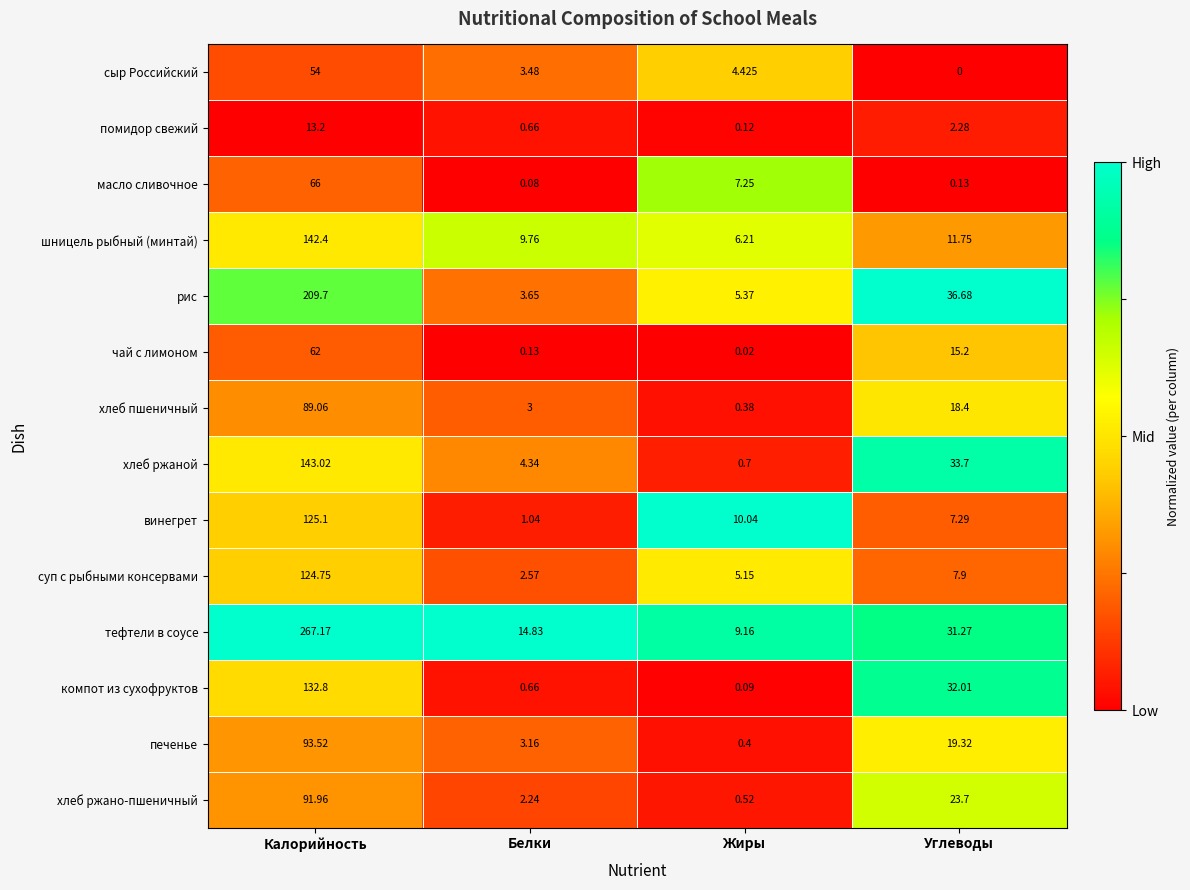

Which series has the largest total across all categories?

тефтели в соусе